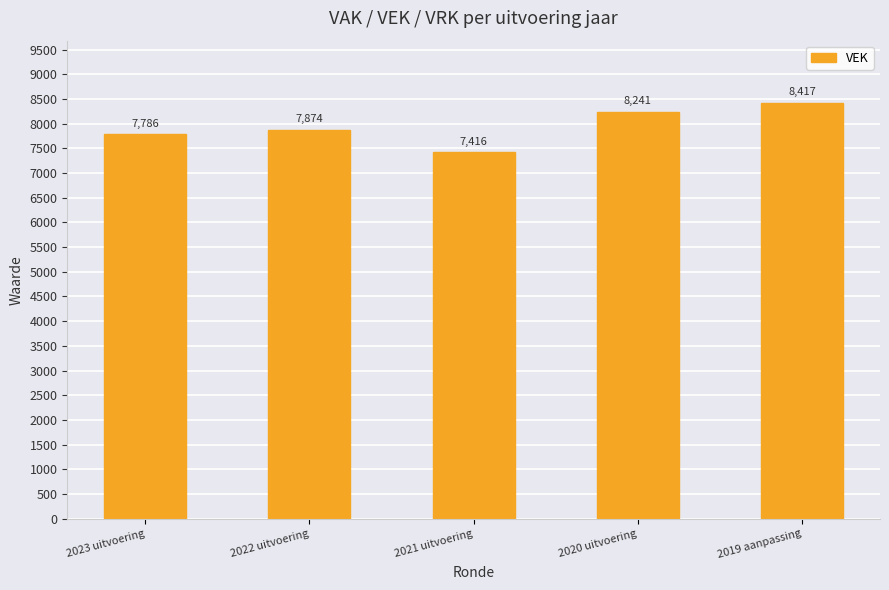

At which label is the value closest to 7916?

2022 uitvoering